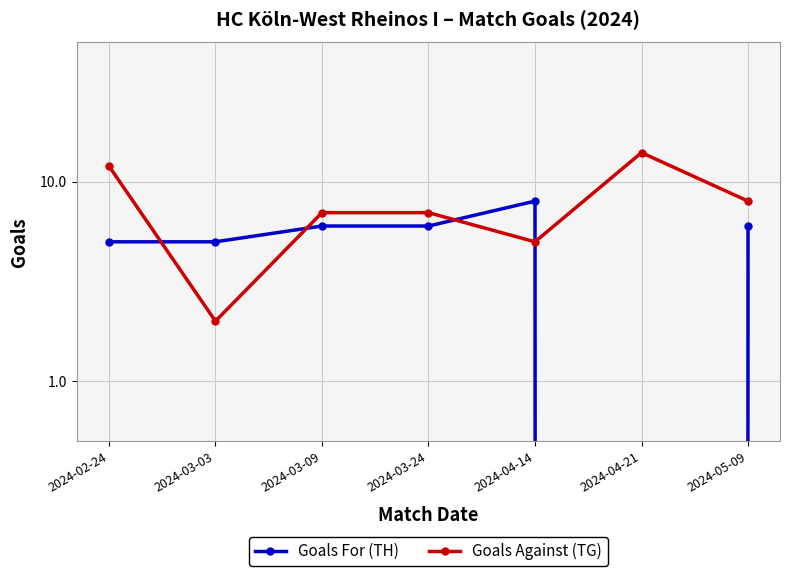

What are all the series names shown in the legend?

Goals For (TH), Goals Against (TG)